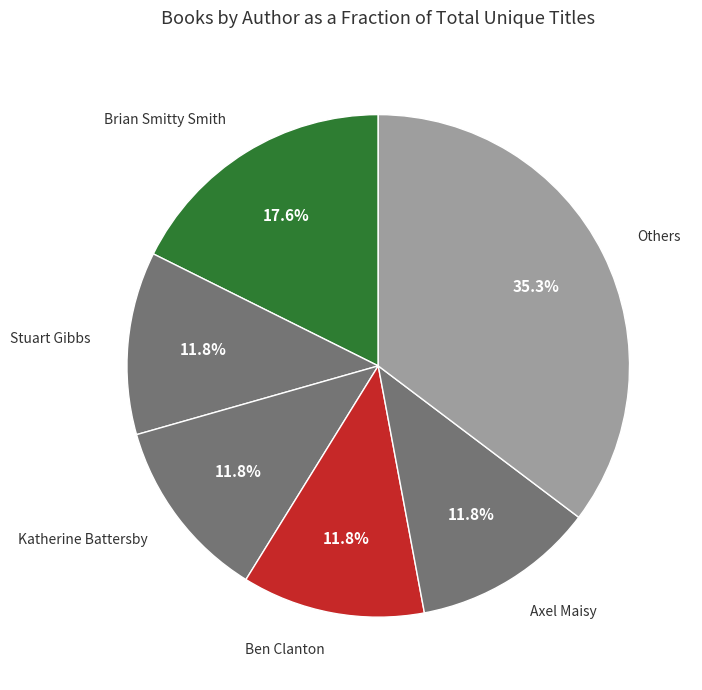

How many segments does this pie chart have?

6